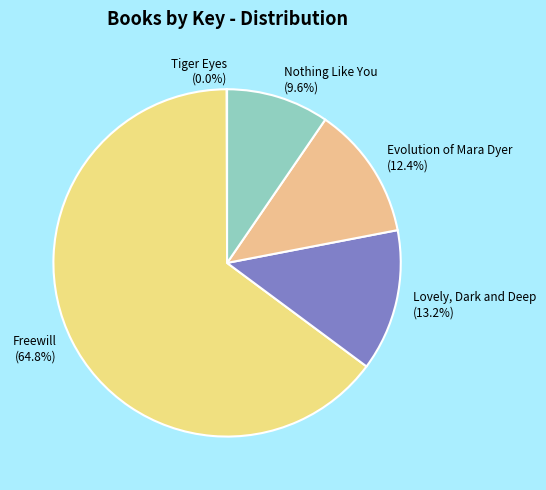

Which category has the biggest portion of the pie?

Freewill